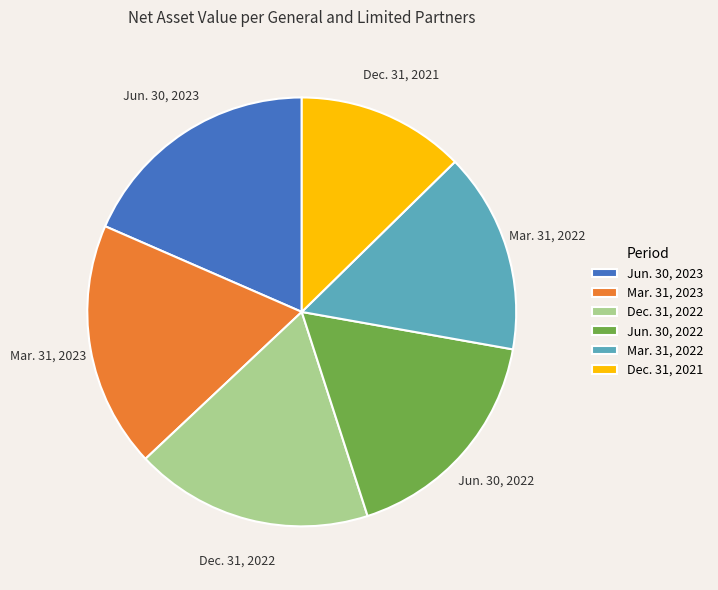

Is it true that Dec. 31, 2022 is 18% of the pie?

True